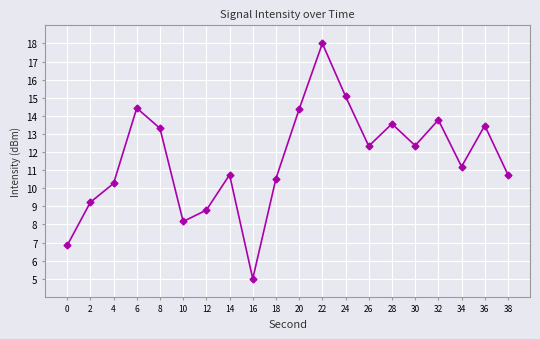

The value at 8 is 13.3. True or false?

True